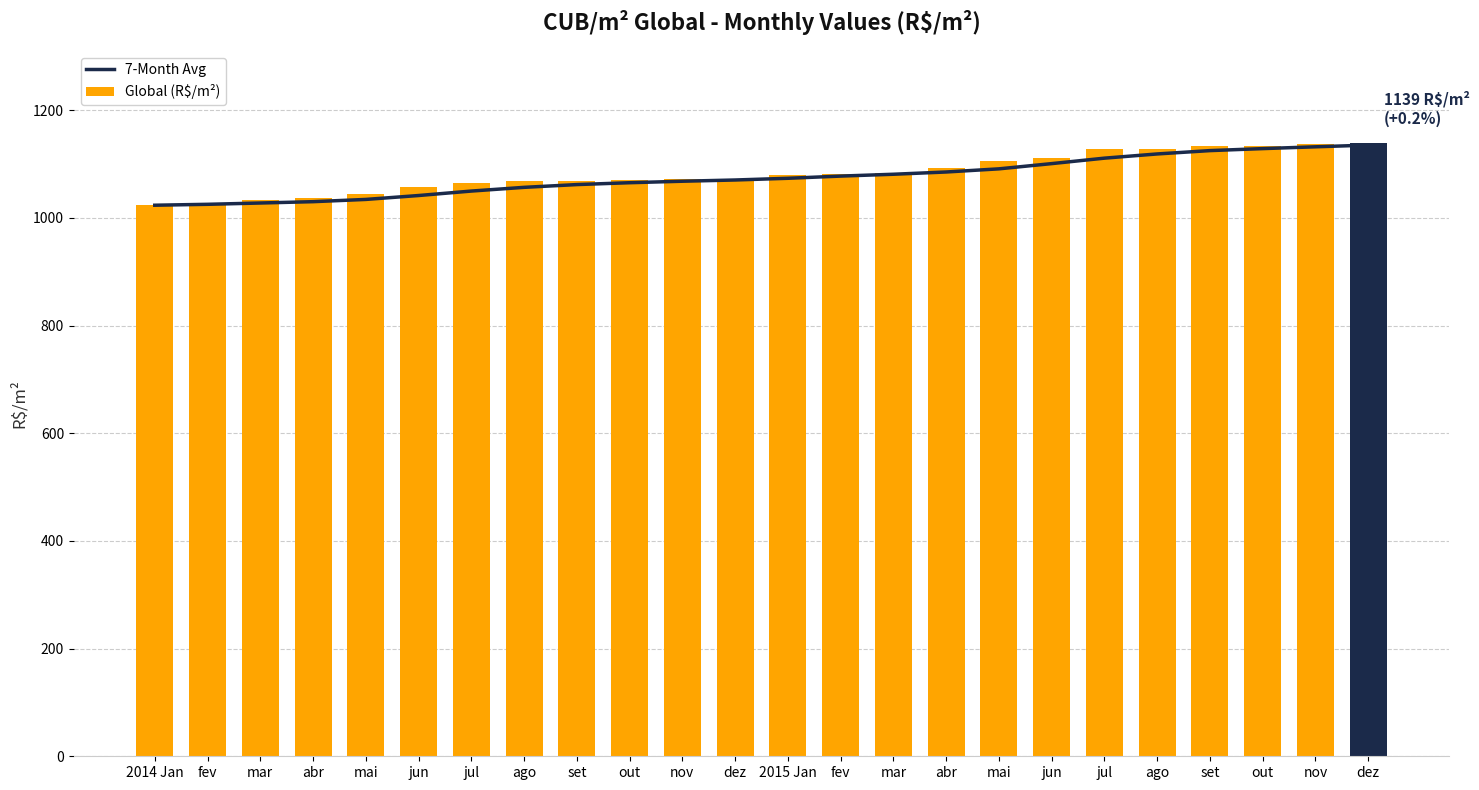

What is the difference between the maximum and minimum values in the 7-Month Avg series?

111.6